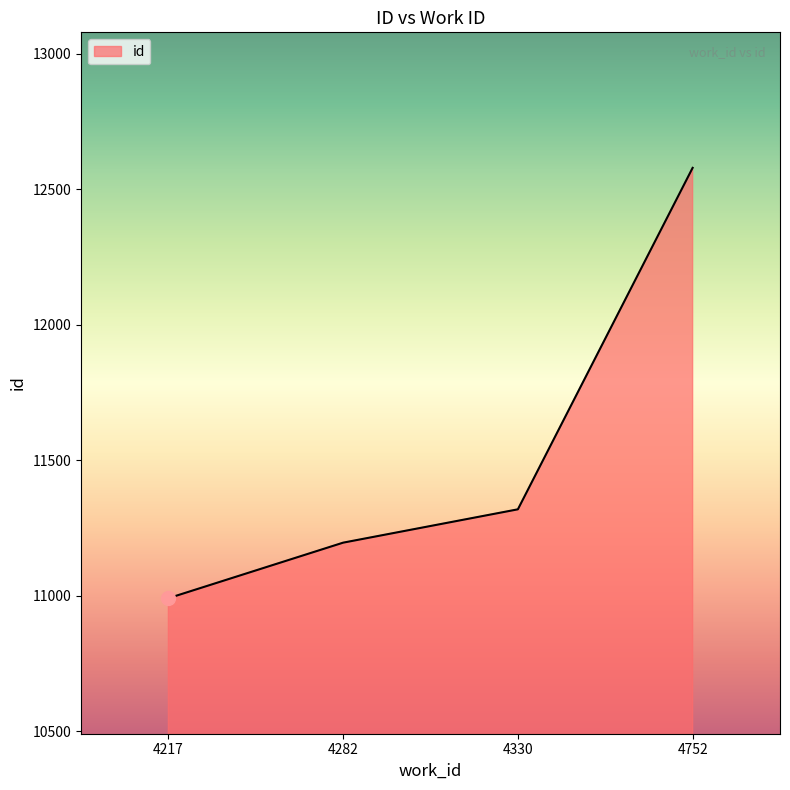

Read the value at 4330.

11319